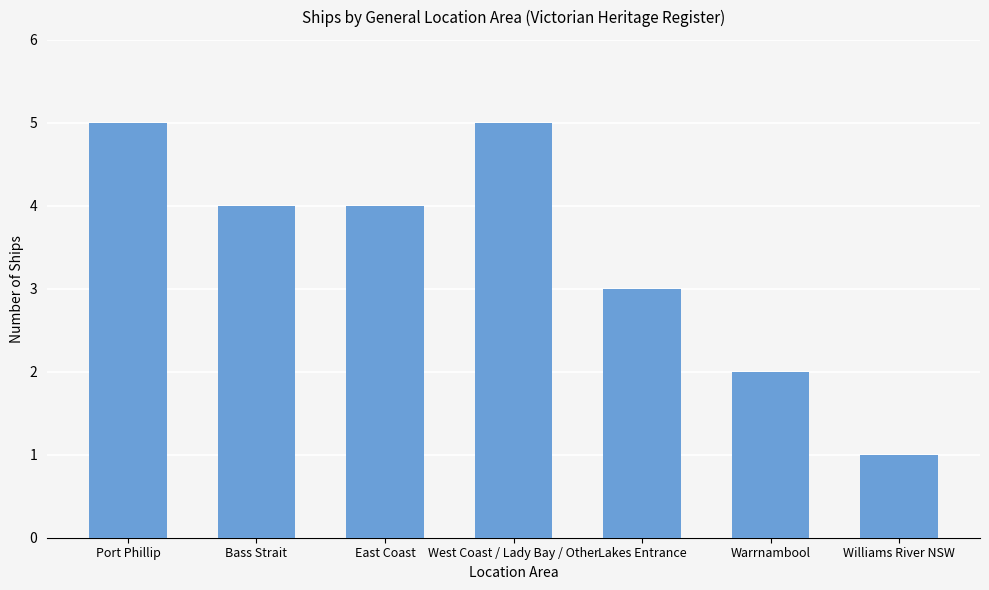

The chart shows a value of 2 at Lakes Entrance. True or false?

False